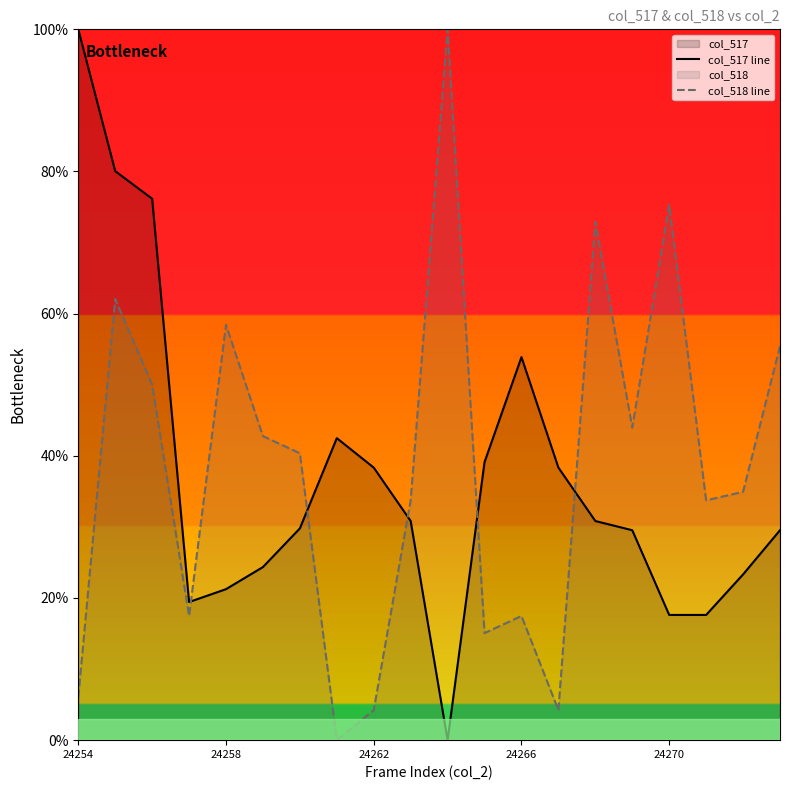

At how many categories does at least one series exceed 26?

19